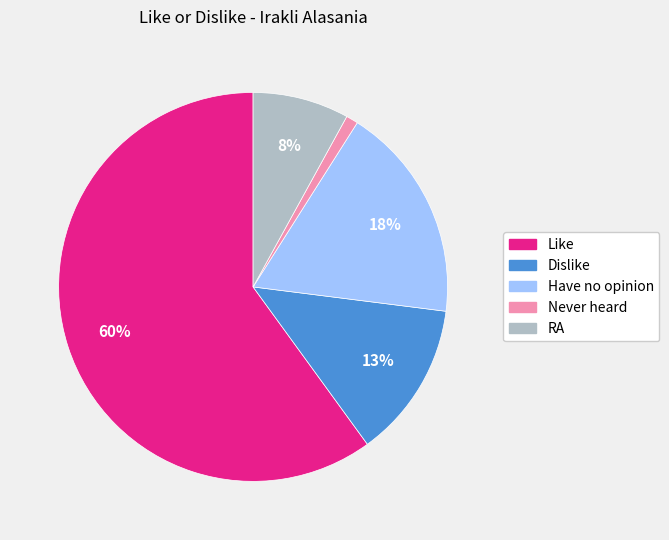

To the nearest percent, what percentage of the pie is Like?

60%